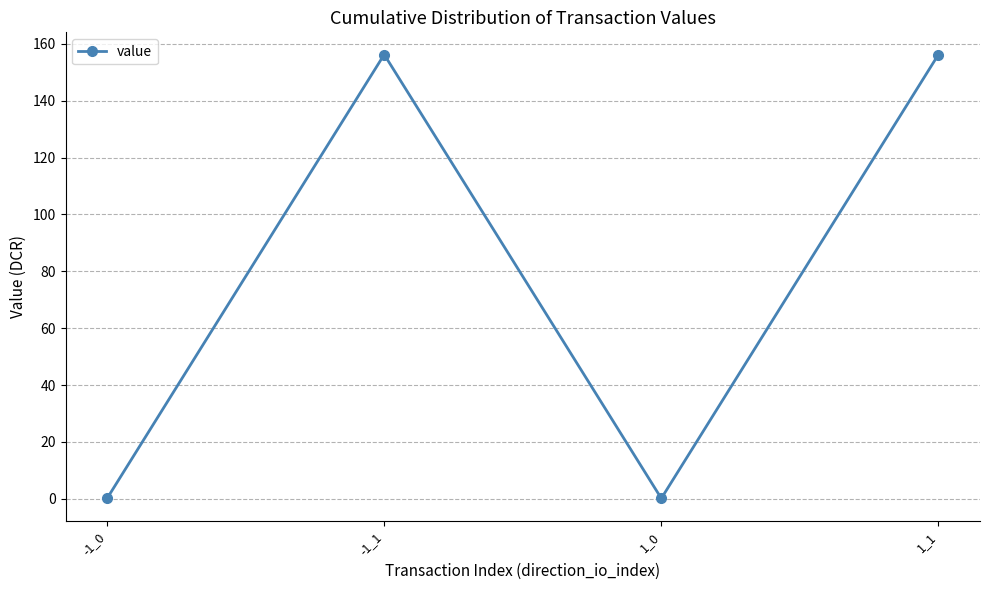

What is the ratio of the value at -1_1 to the value at 1_1?

1.0